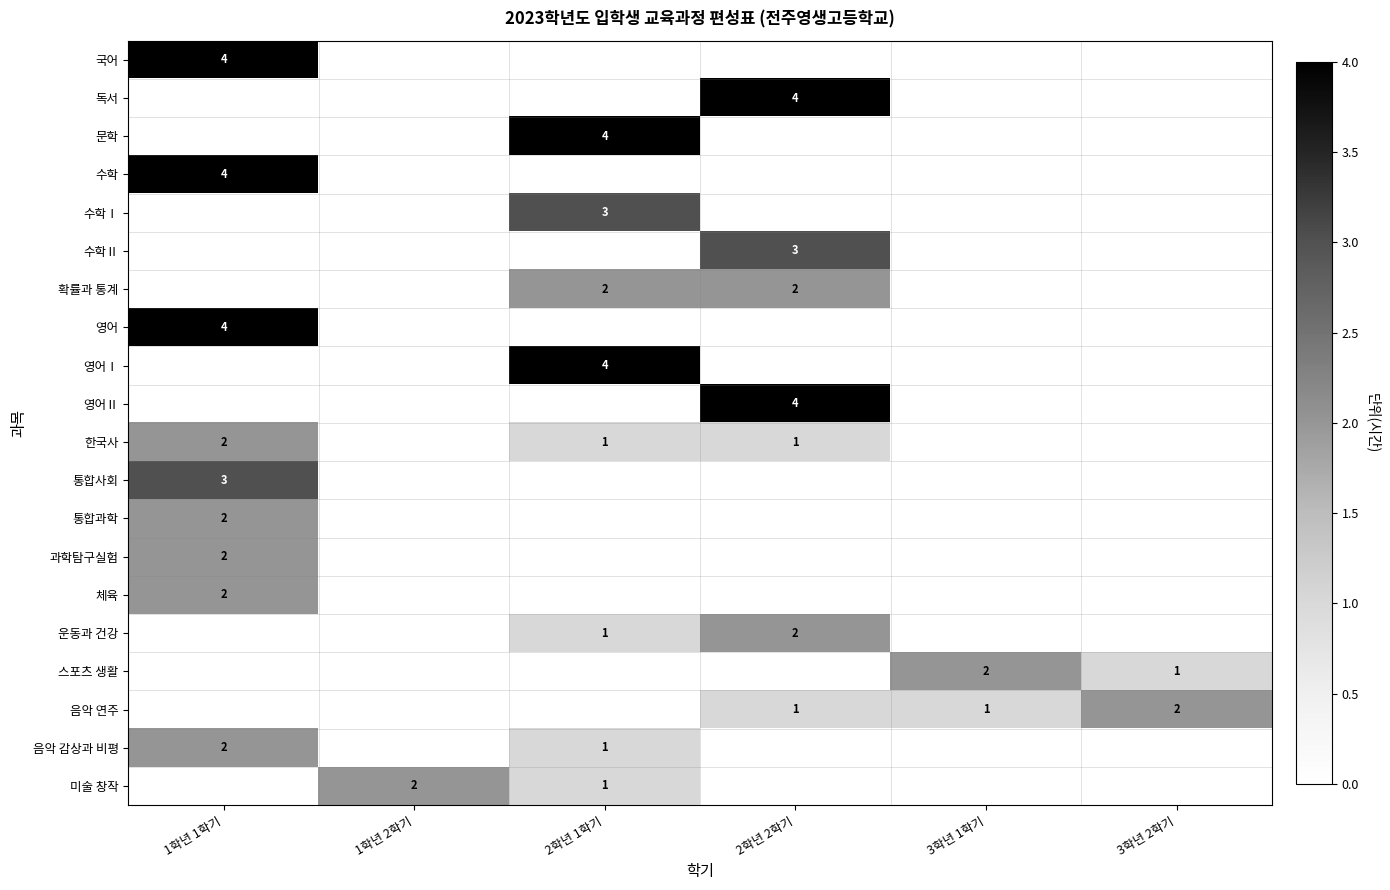

Which series has the largest range (max minus min)?

국어